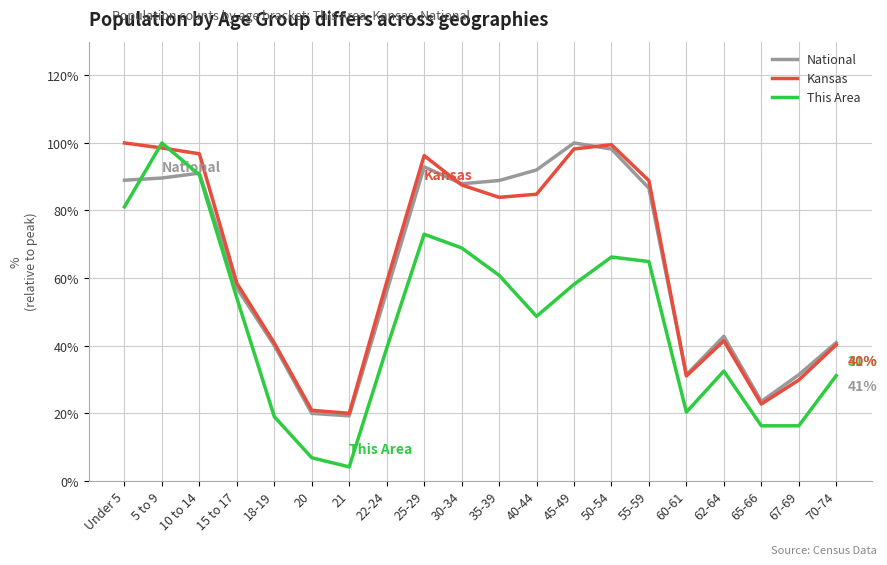

In This Area, how many points are higher than both neighbors (excluding endpoints)?

4